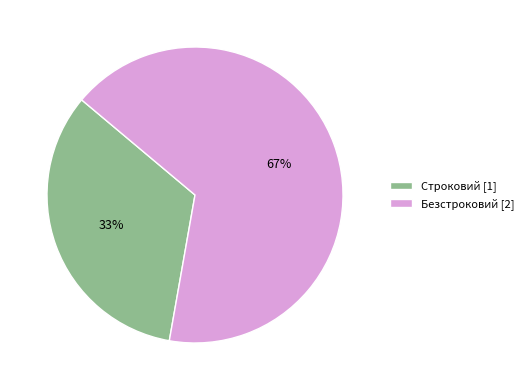

To the nearest percent, what is the combined percentage of Безстроковий and Строковий?

100%